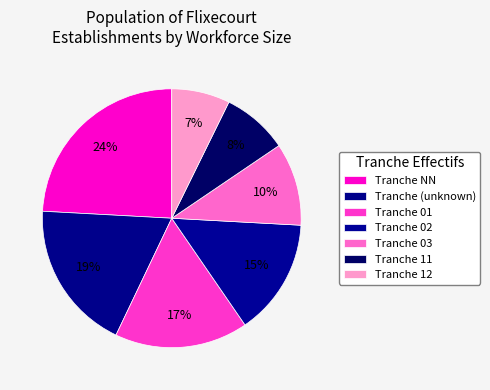

How many slices are in this pie chart?

7